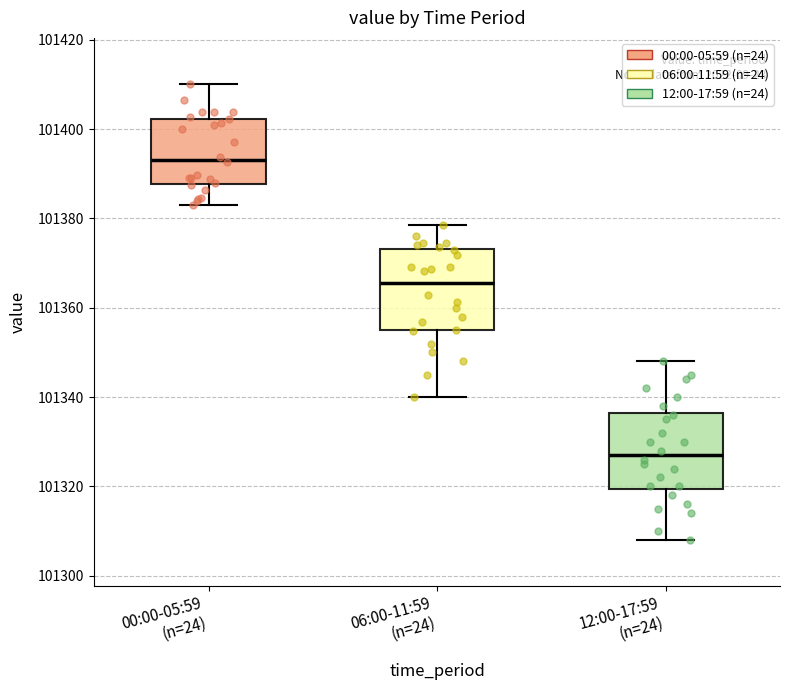

Reading left to right, transcribe this box plot: for each box, give where its median line is, the range the box spans, and where its two whiskers end, as read against the y-axis. The values are not printed on the chart, so give them approximately, as read against the axis.

00:00-05:59 (n=24): median 101394, box 101388 to 101402, whiskers 101382 to 101410
06:00-11:59 (n=24): median 101366, box 101354 to 101374, whiskers 101340 to 101378
12:00-17:59 (n=24): median 101328, box 101320 to 101336, whiskers 101308 to 101348